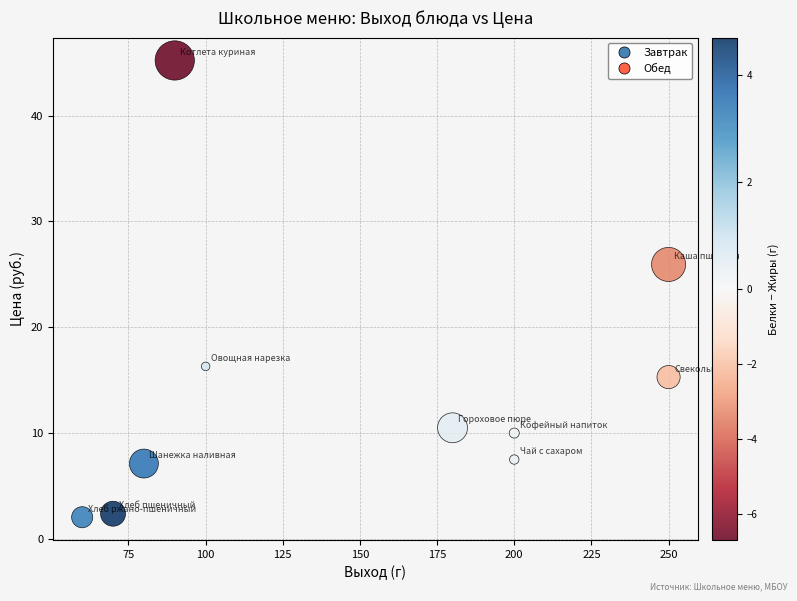

What Y value in the scatter plot is closest to 23?

25.9